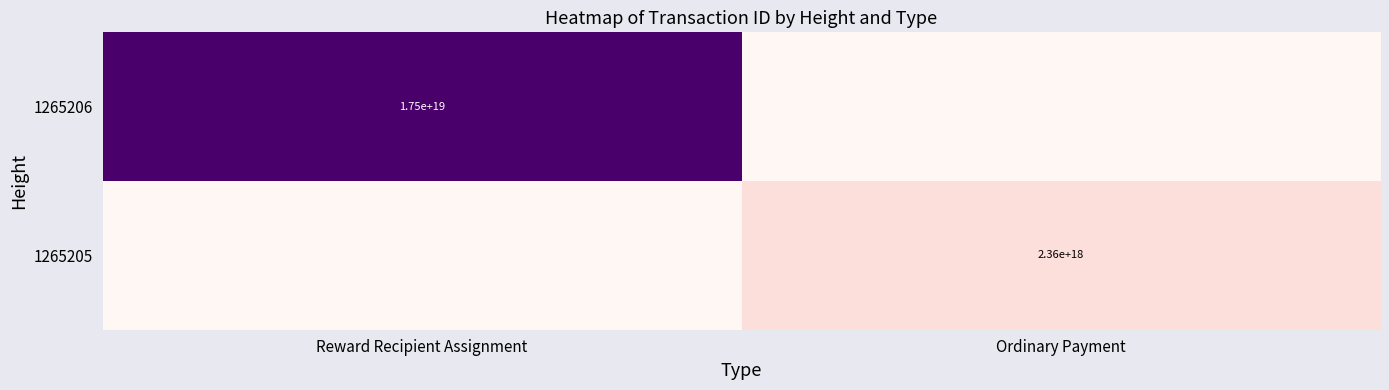

True or false: 1265205 has a value of 1349499093969614336 at Ordinary Payment.

False